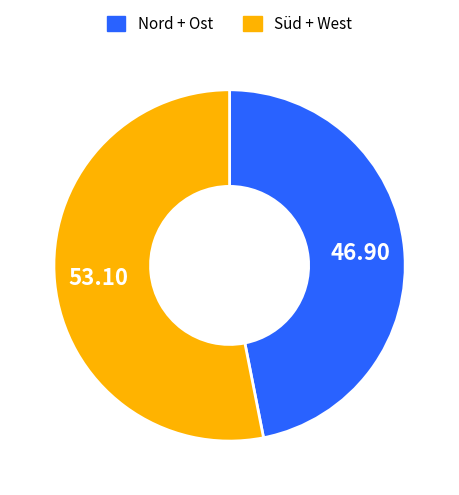

Is there a majority slice in this chart?

Yes